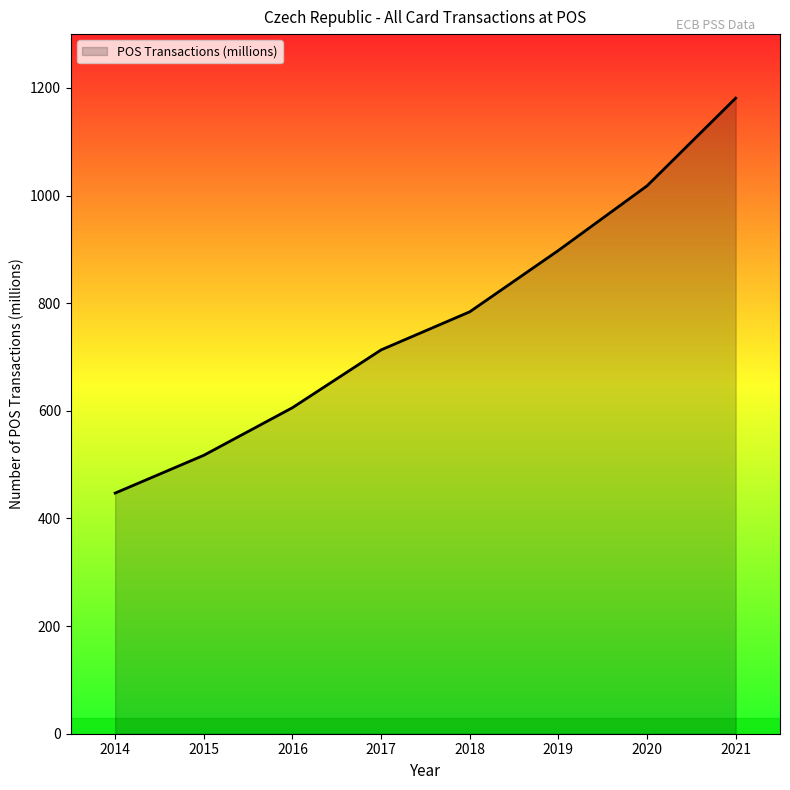

What is the sum of all values?

6164.6